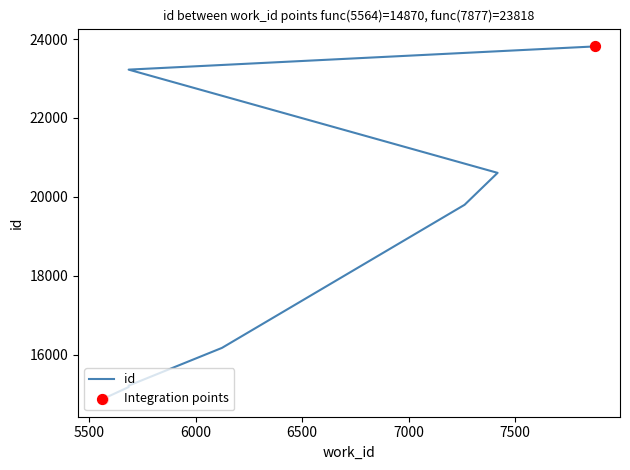

What is the change in value from 7418 to 7877?

+3210